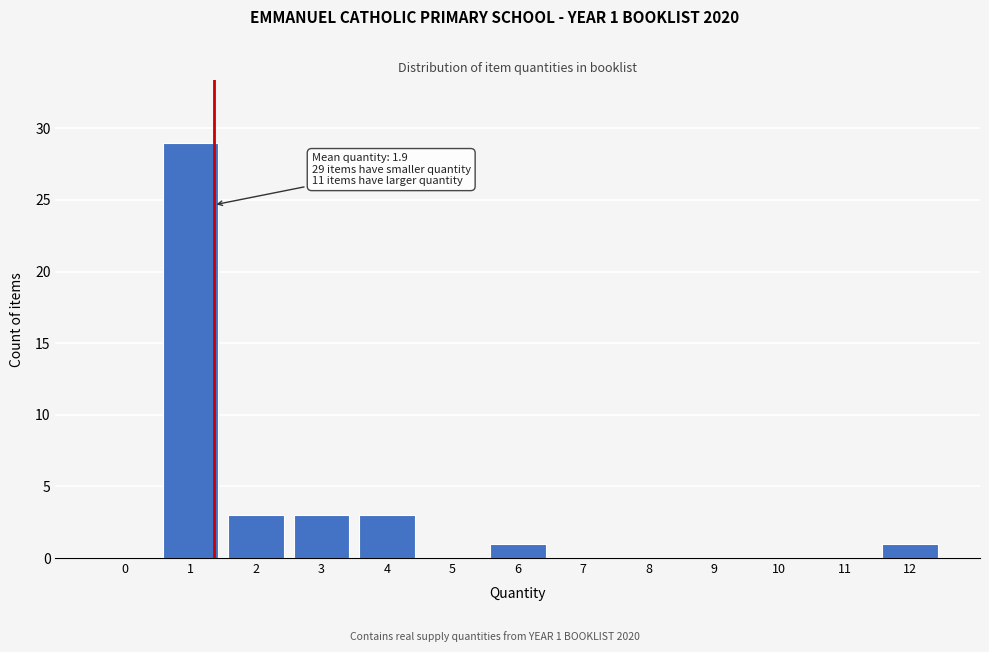

Reading right to left, list all the values displayed in this chart.

12=1	11=0	10=0	9=0	8=0	7=0	6=1	5=0	4=3	3=3	2=3	1=29	0=0